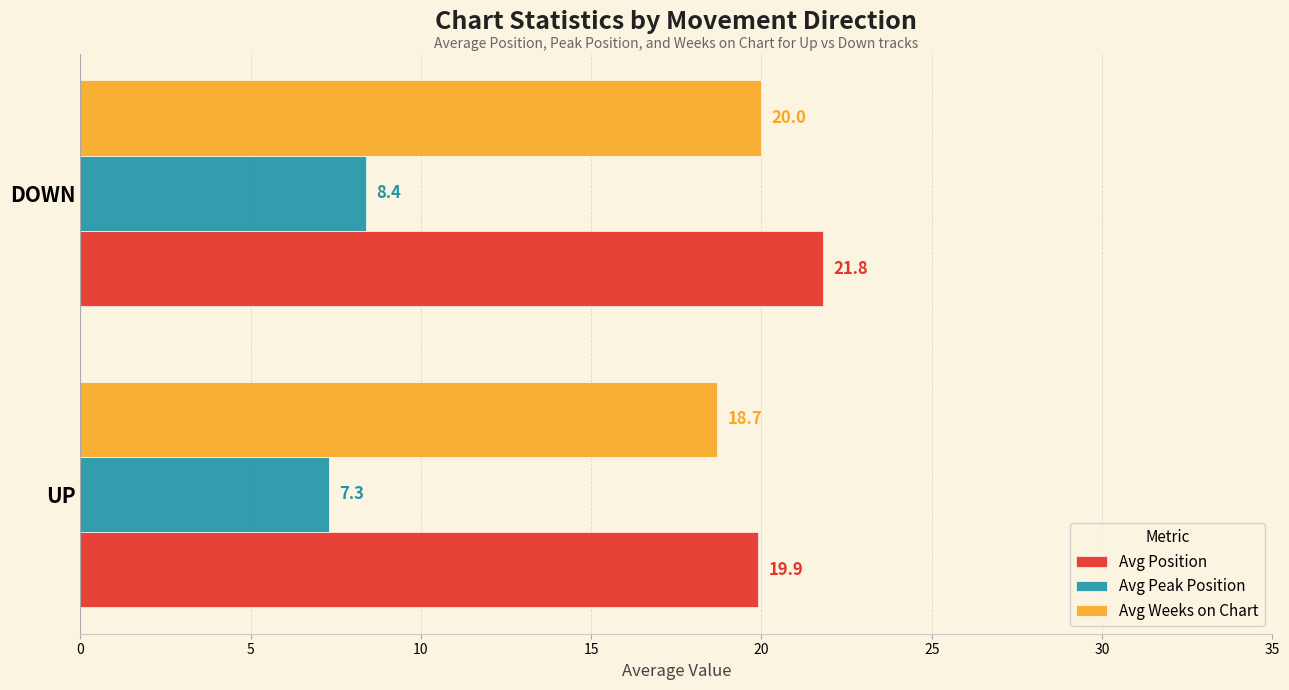

What is the total value across all series at DOWN?

50.2